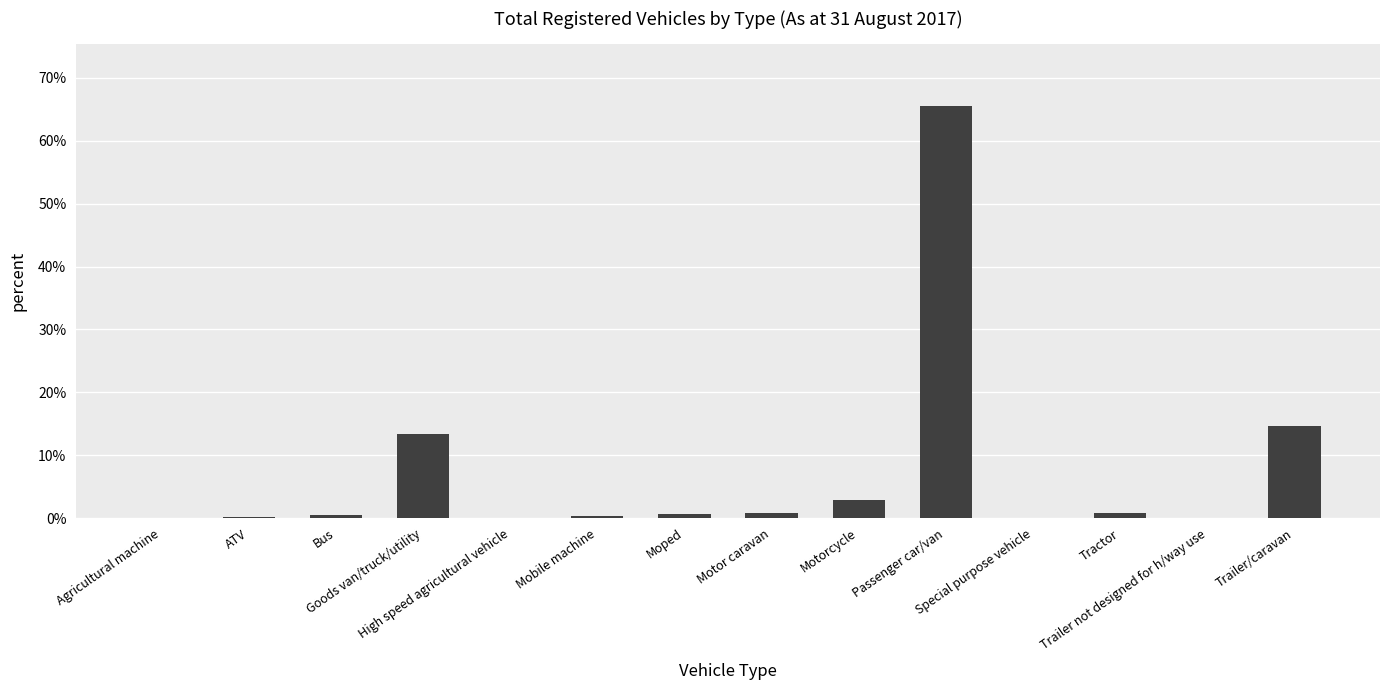

What is the maximum value shown in the chart?

65.5